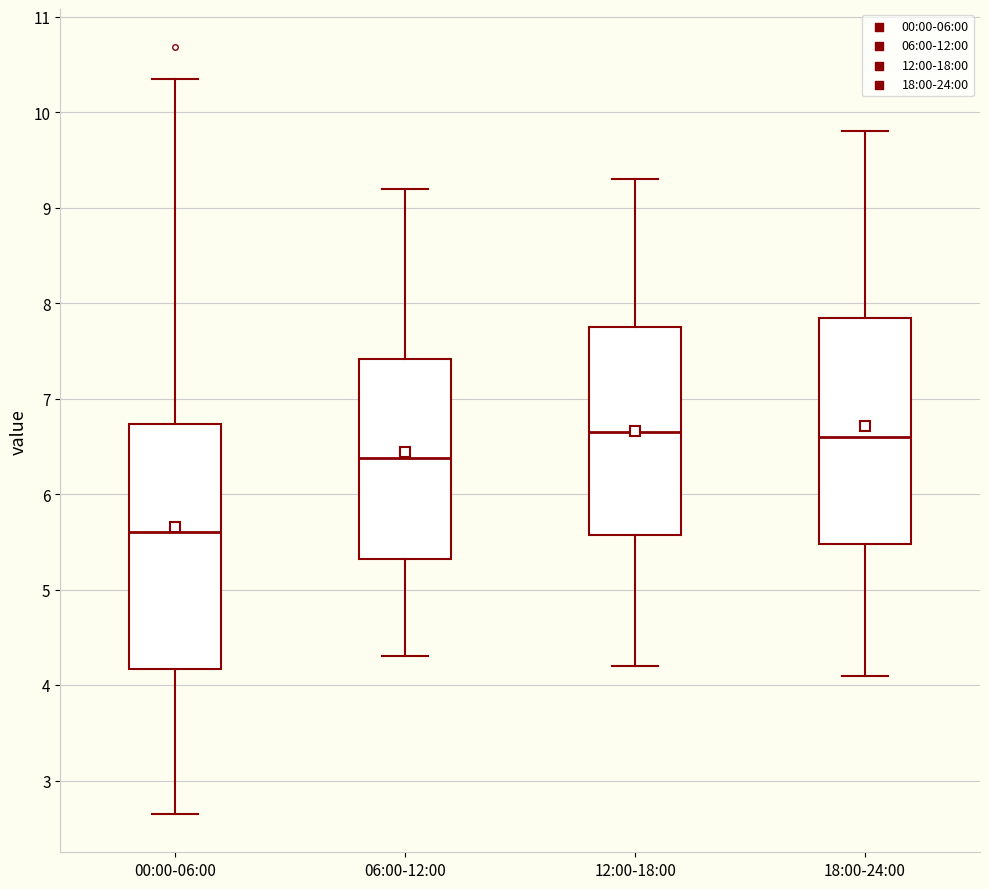

Comparing the boxes themselves (not the whiskers), which one is the tallest?

00:00-06:00